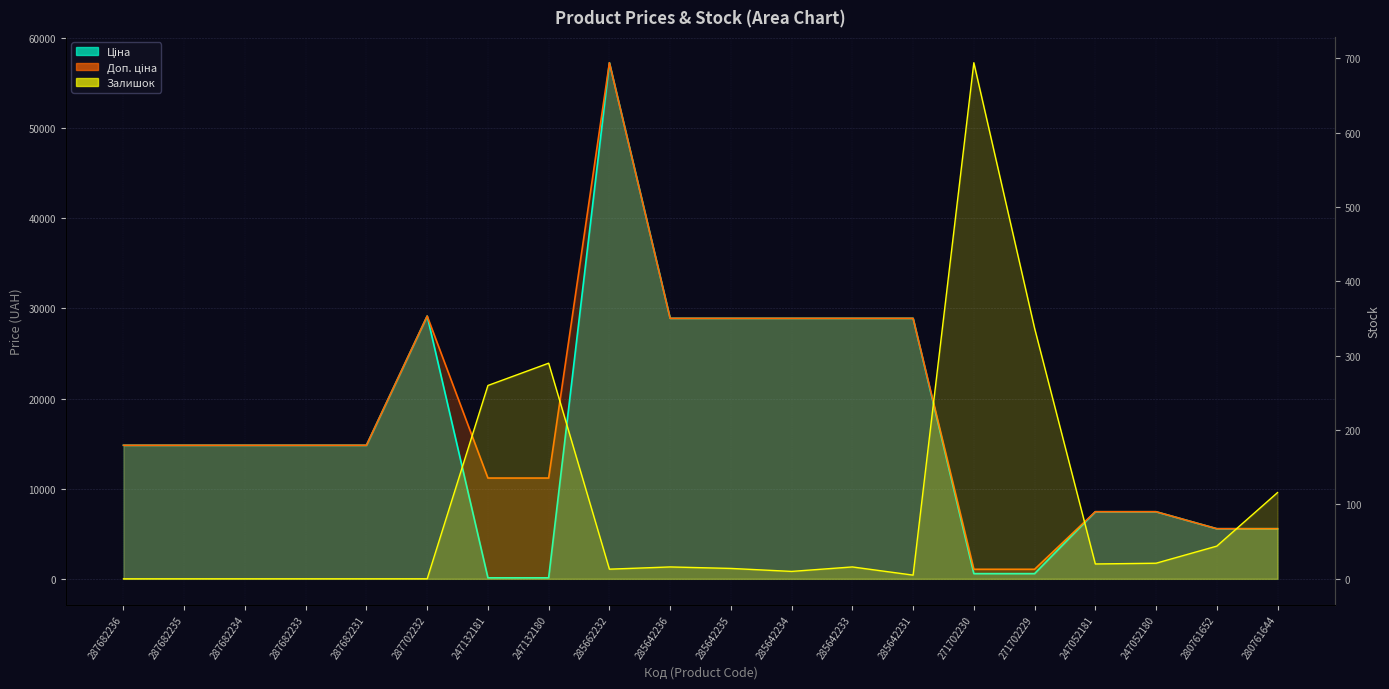

Reading left to right, what are all the values shown in this chart?

Ціна: 287682236=14817.6	287682235=14817.6	287682234=14817.6	287682233=14817.6	287682231=14817.6	287702232=29152.3	247132181=111.8	247132180=111.8	285662232=57258.0	285642236=28901.7	285642235=28901.7	285642234=28901.7	285642233=28901.7	285642231=28901.7	271702230=578.1	271702229=578.1	247052181=7444.6	247052180=7444.6	280761652=5560.3	280761644=5560.3
Доп. ціна: 287682236=14817.6	287682235=14817.6	287682234=14817.6	287682233=14817.6	287682231=14817.6	287702232=29152.3	247132181=11182.0	247132180=11182.0	285662232=57258.0	285642236=28901.7	285642235=28901.7	285642234=28901.7	285642233=28901.7	285642231=28901.7	271702230=1060.0	271702229=1060.0	247052181=7444.6	247052180=7444.6	280761652=5560.3	280761644=5560.3
Залишок: 287682236=0.0	287682235=0.0	287682234=0.0	287682233=0.0	287682231=0.0	287702232=0.0	247132181=260.0	247132180=290.0	285662232=13.0	285642236=16.0	285642235=14.0	285642234=10.0	285642233=16.0	285642231=5.0	271702230=694.0	271702229=337.0	247052181=20.0	247052180=21.0	280761652=44.0	280761644=116.0